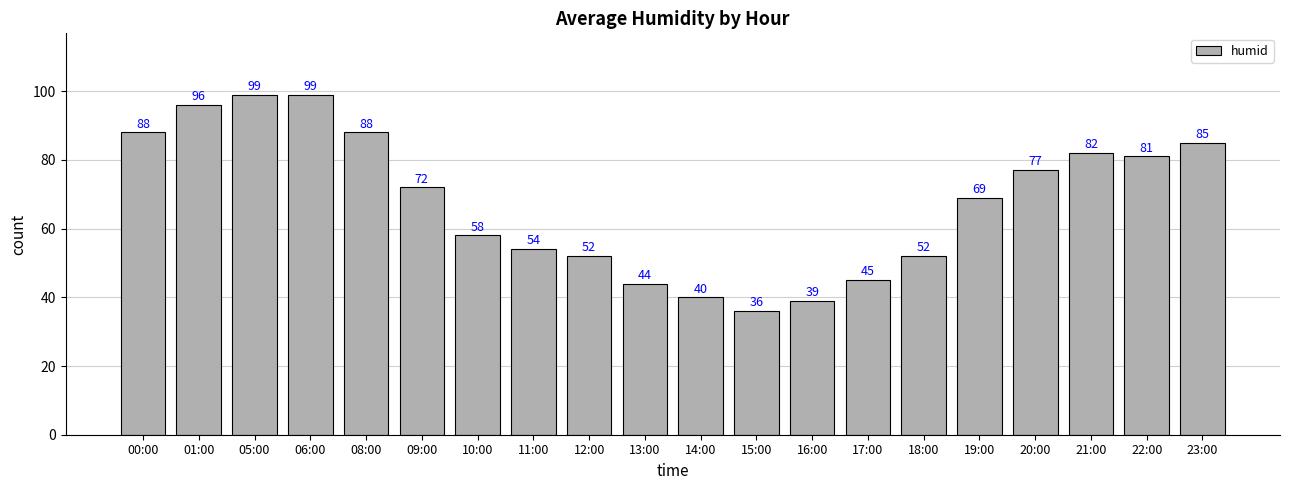

Reading left to right, transcribe all the data shown in this chart.

00:00=88	01:00=96	05:00=99	06:00=99	08:00=88	09:00=72	10:00=58	11:00=54	12:00=52	13:00=44	14:00=40	15:00=36	16:00=39	17:00=45	18:00=52	19:00=69	20:00=77	21:00=82	22:00=81	23:00=85